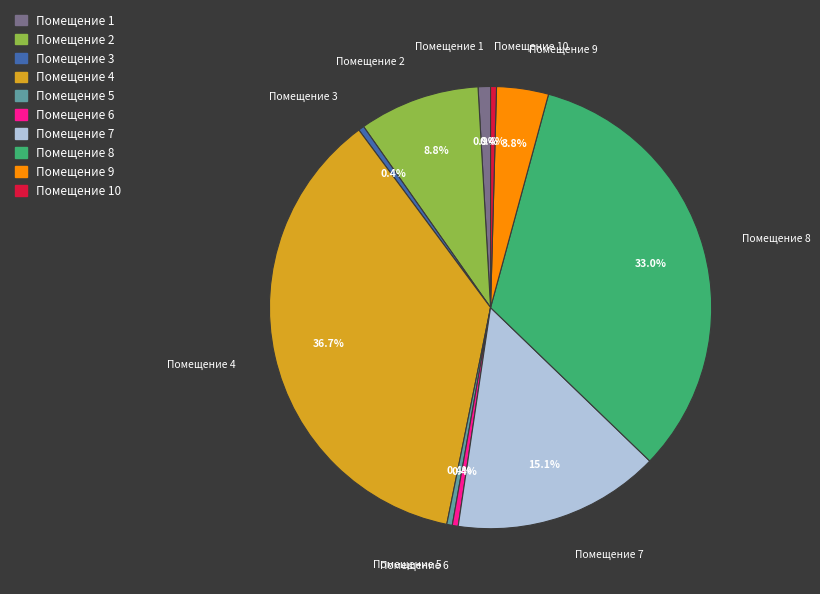

Which category has the biggest portion of the pie?

Помещение 4